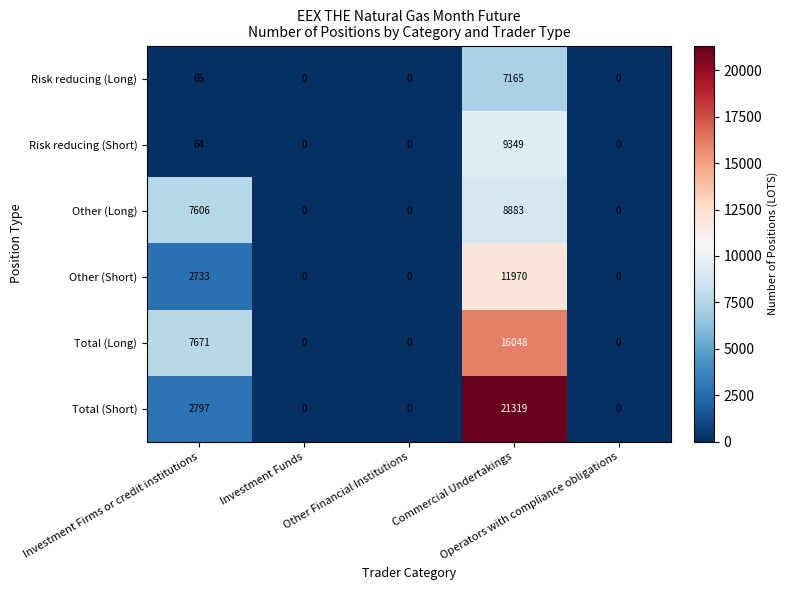

Count the number of categories in the chart.

5